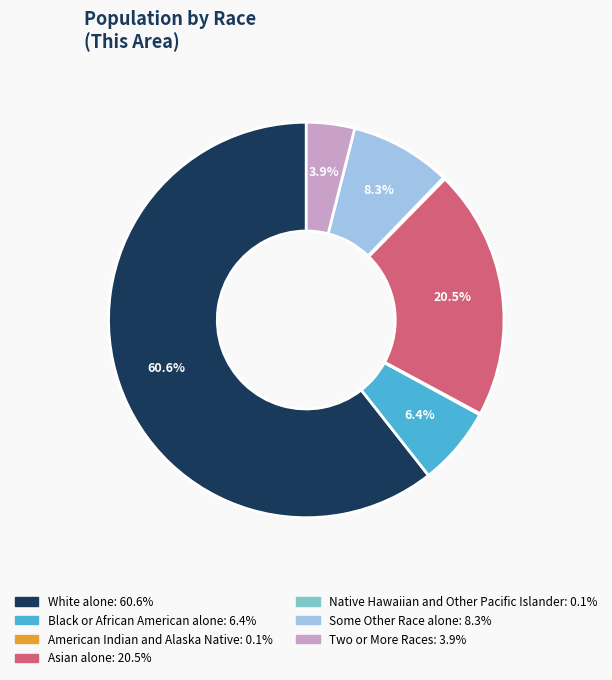

What is the largest slice in the pie chart?

White alone